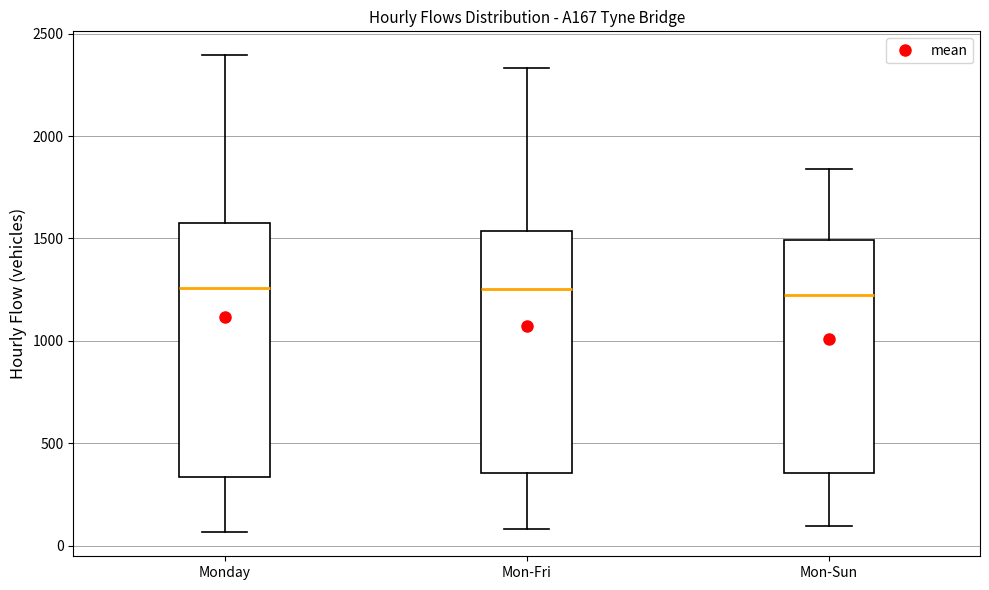

Reading left to right, transcribe this box plot: for each box, give where its median line is, the range the box spans, and where its two whiskers end, as read against the y-axis. The values are not printed on the chart, so give them approximately, as read against the axis.

Monday: median 1250, box 350 to 1550, whiskers 50 to 2400
Mon-Fri: median 1250, box 350 to 1550, whiskers 100 to 2350
Mon-Sun: median 1200, box 350 to 1500, whiskers 100 to 1850